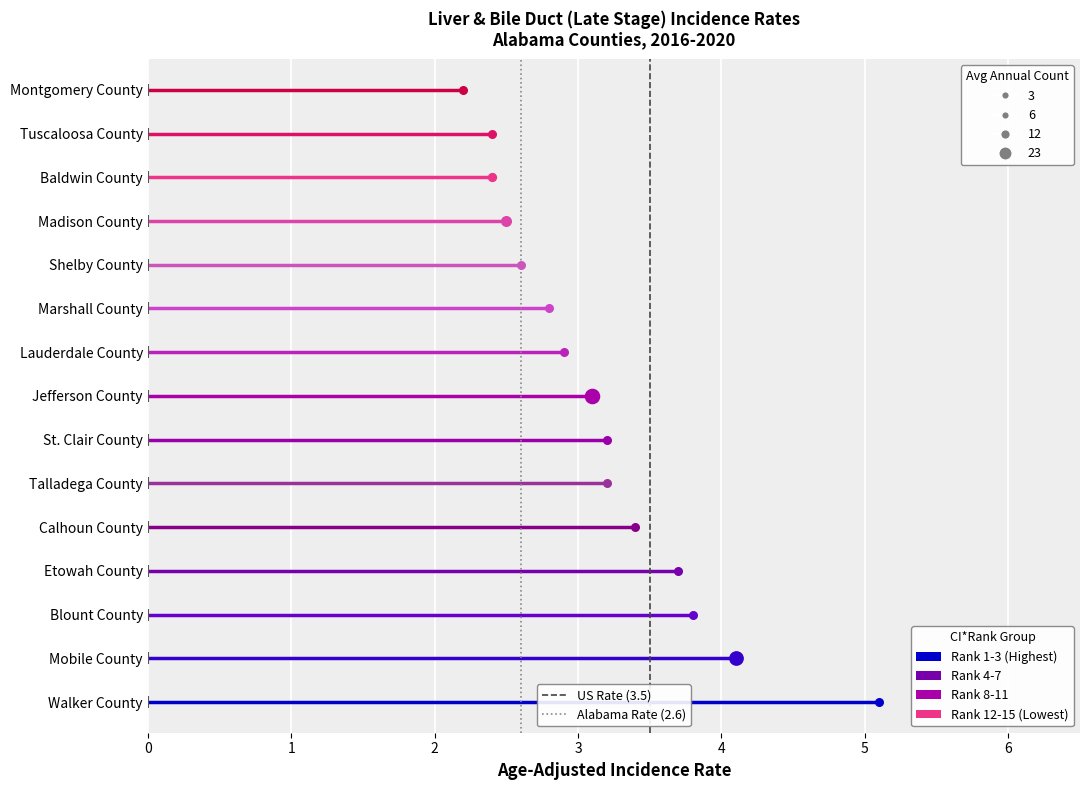

Which series has the largest total across all categories?

US Rate (3.5)